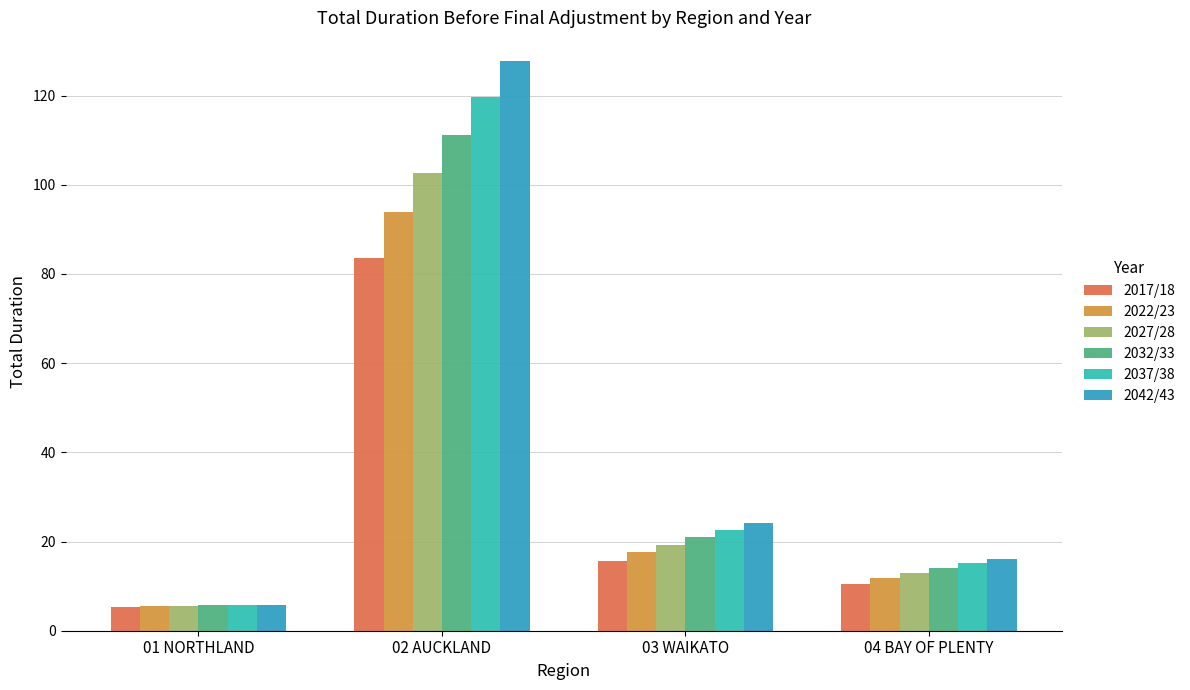

Reading right to left, list all the values displayed in this chart.

2017/18: 10.5	15.6	83.6	5.3
2022/23: 11.8	17.6	93.9	5.5
2027/28: 12.9	19.3	102.7	5.6
2032/33: 14.0	20.9	111.2	5.7
2037/38: 15.1	22.6	119.7	5.8
2042/43: 16.2	24.1	127.8	5.8